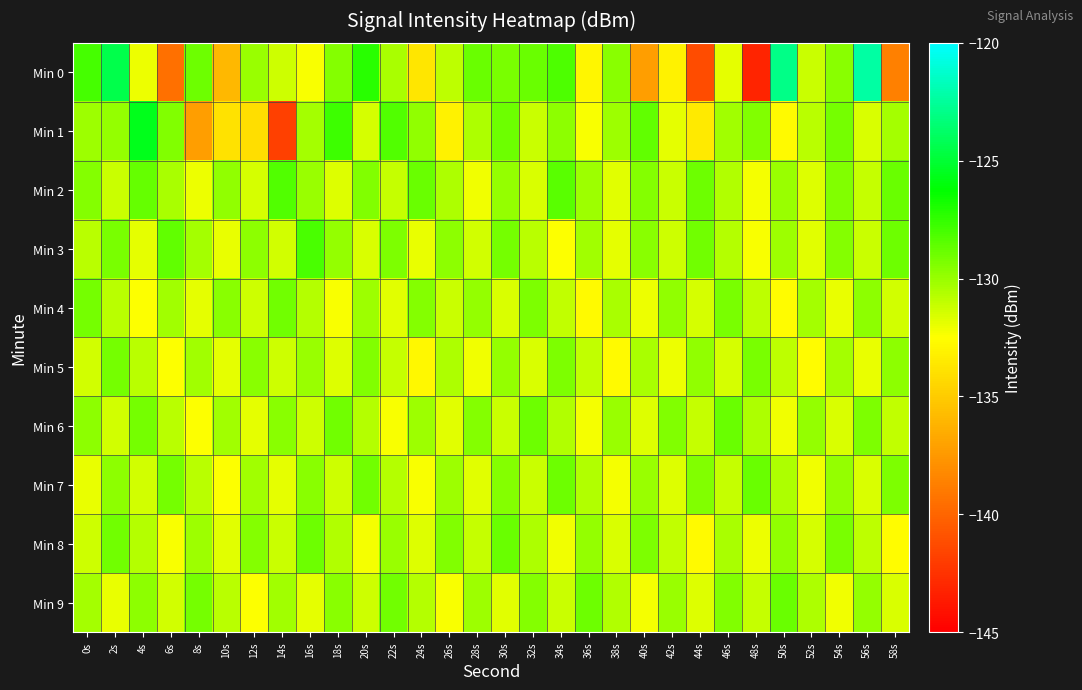

What is the total value across all series at 50s?

-1300.6